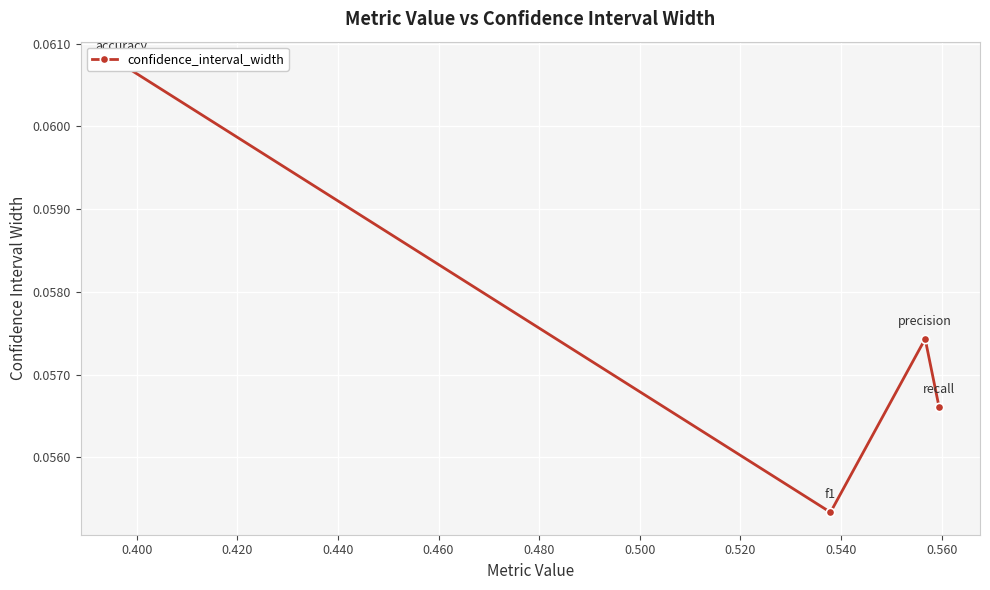

How many interior local peaks (higher than both neighbors) does the data have?

1